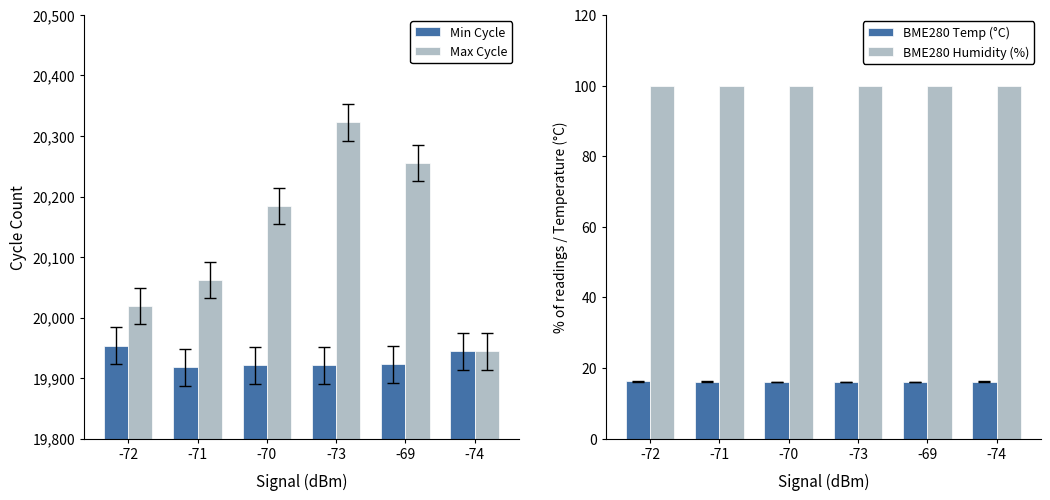

What is the sum of all Min Cycle values?

119579.9